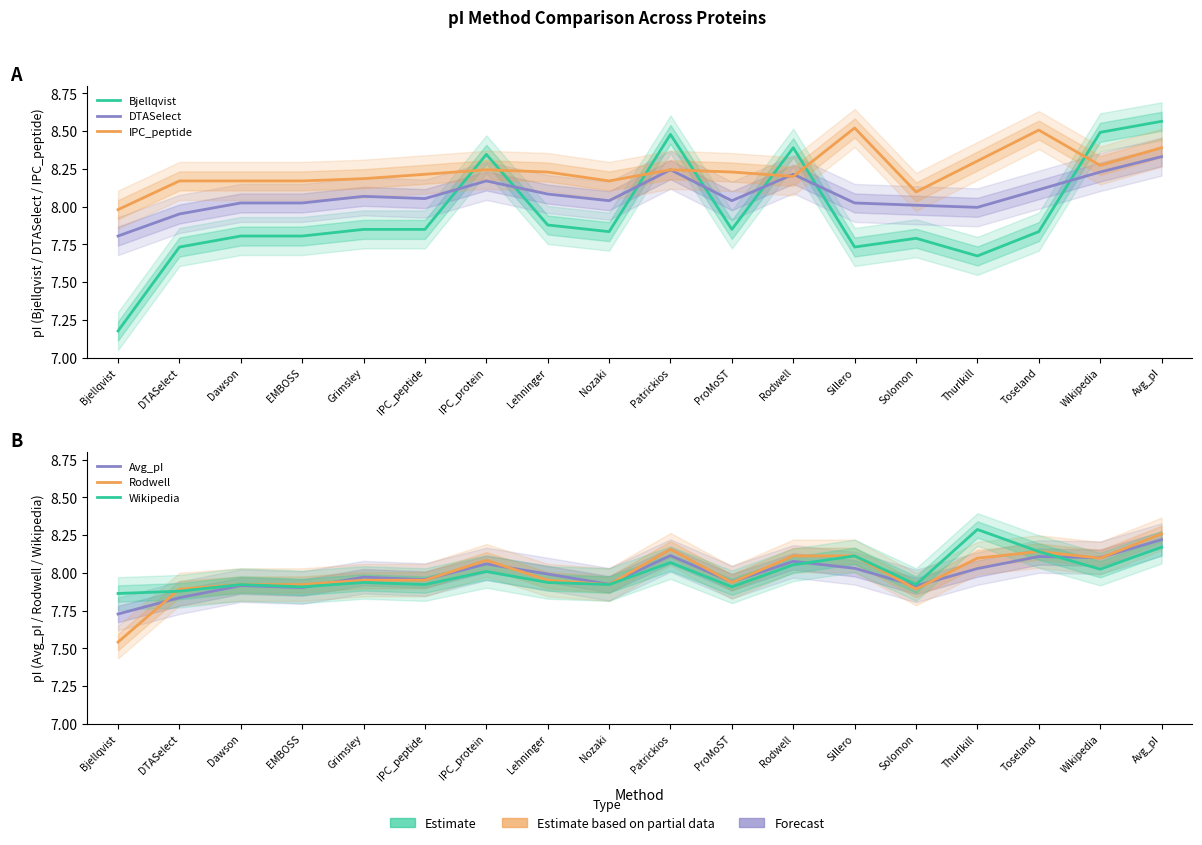

True or false: IPC_peptide and Bjellqvist intersect in this chart.

True